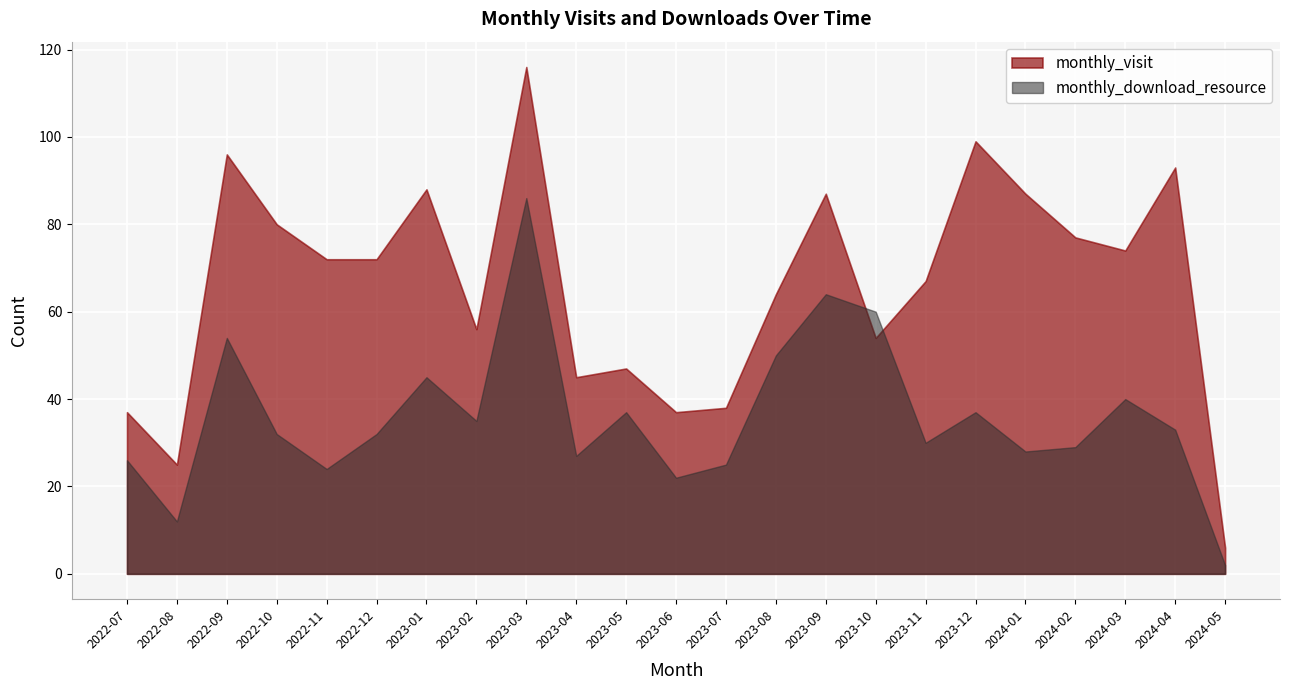

What is the difference between the maximum and second lowest values in the monthly_visit series?

91